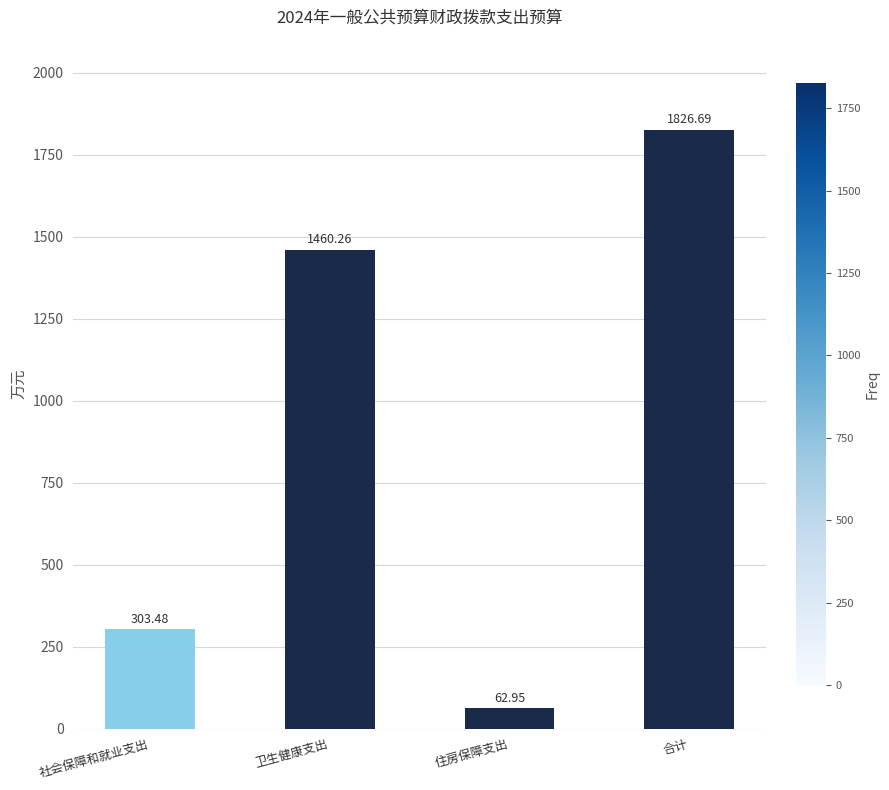

Which label corresponds to the largest value in the chart?

合计